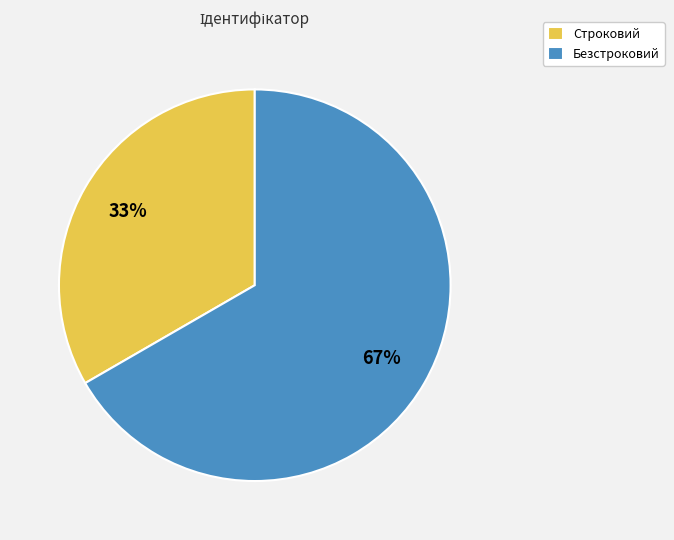

To the nearest percent, what is the combined percentage of Безстроковий and Строковий?

100%